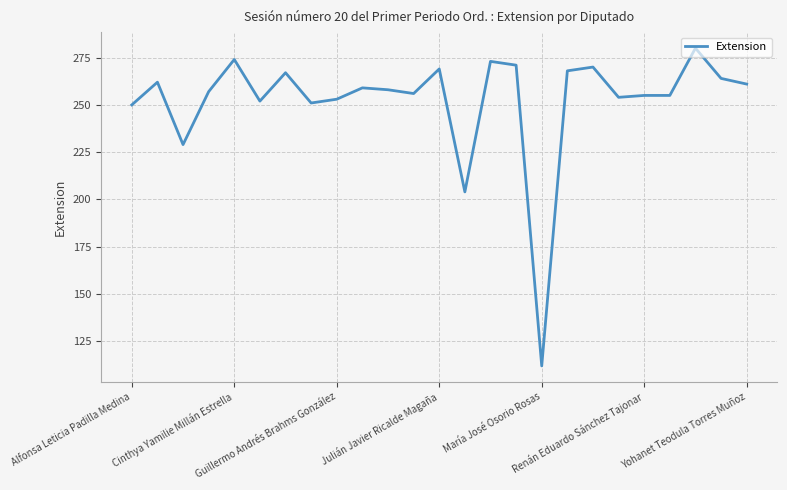

What is the average value?

252